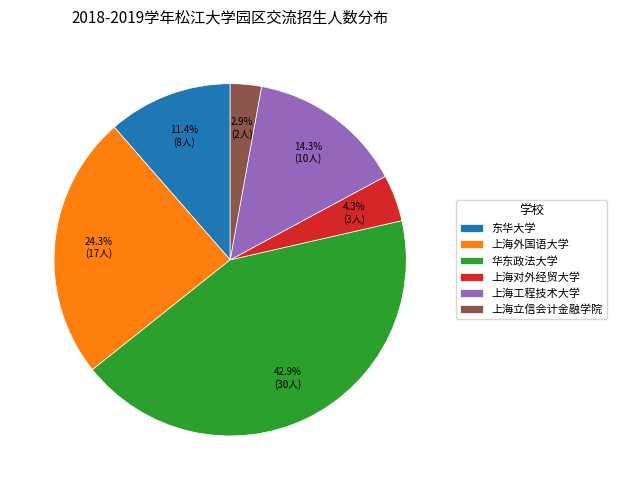

Which slice is the largest?

华东政法大学